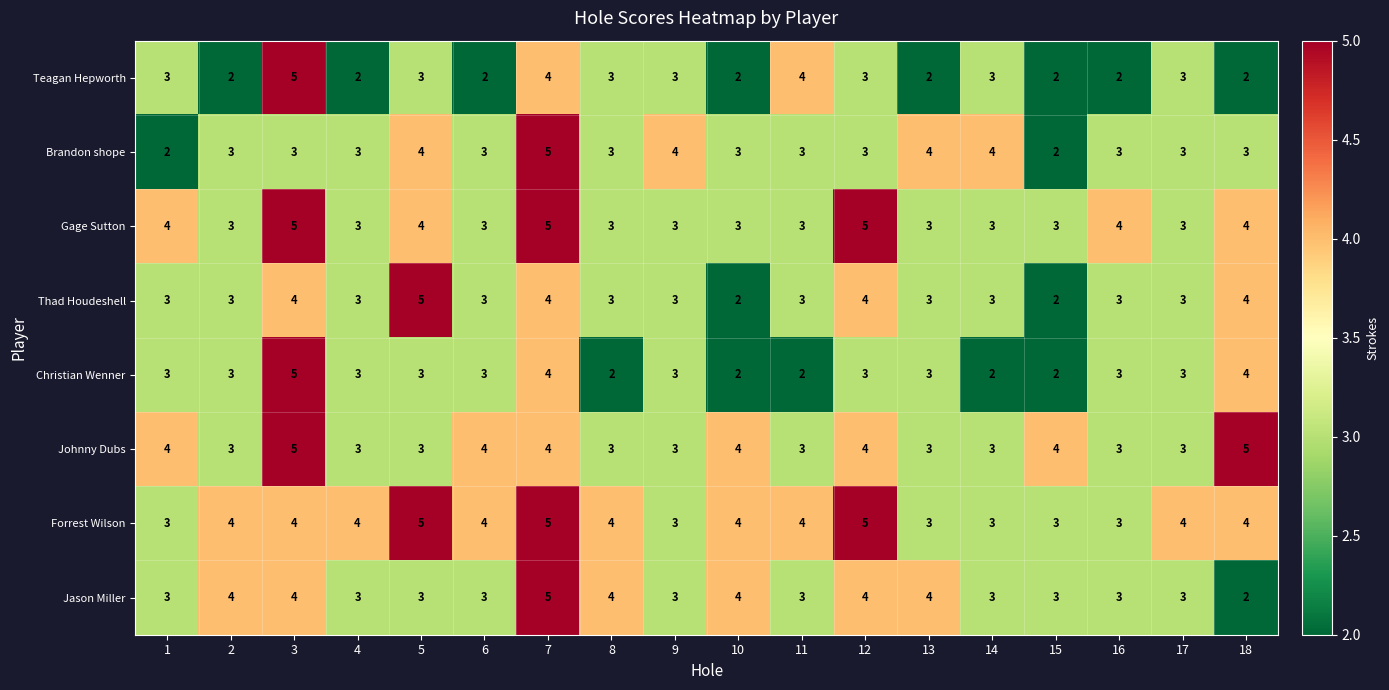

What is the minimum value shown in the chart?

2